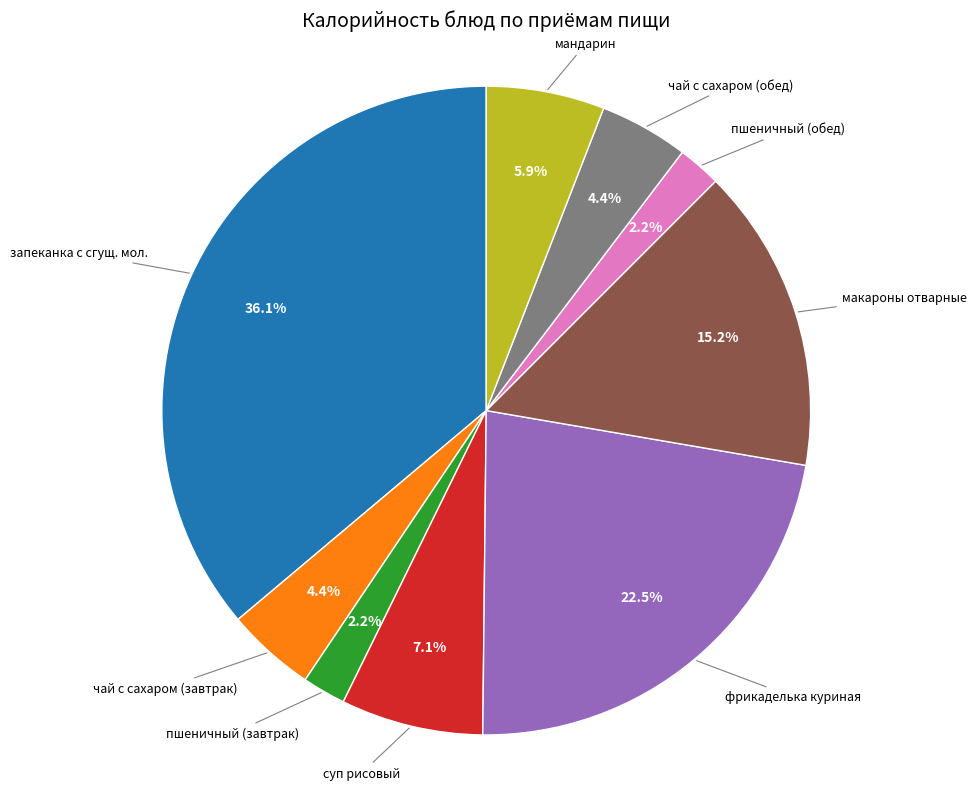

Is there any slice that represents more than half of the pie?

No